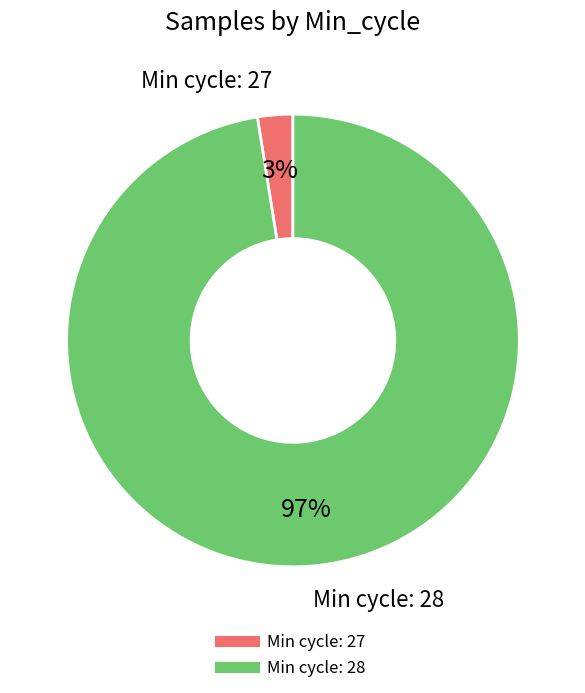

Is there any slice that represents more than half of the pie?

Yes